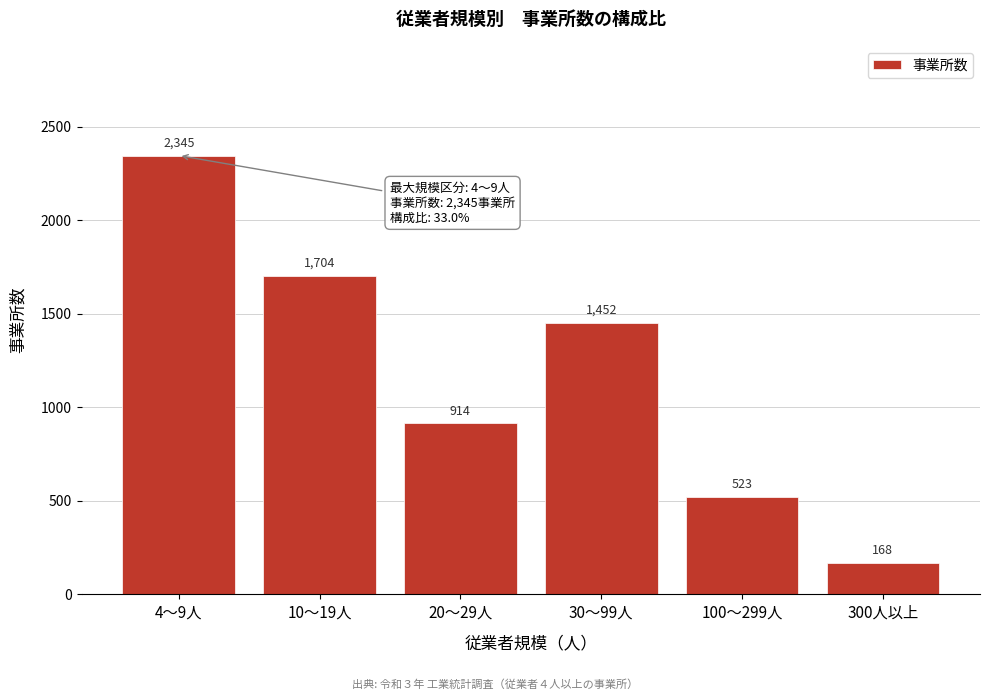

Reading left to right, transcribe all the data shown in this chart.

4～9人=2345	10～19人=1704	20～29人=914	30～99人=1452	100～299人=523	300人以上=168